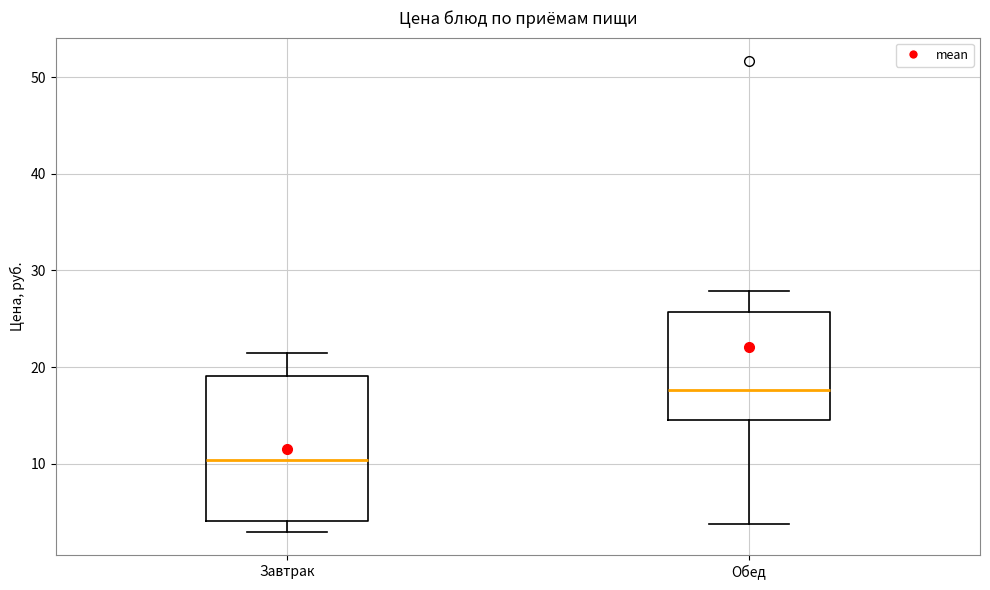

Which box's median line is the highest?

Обед